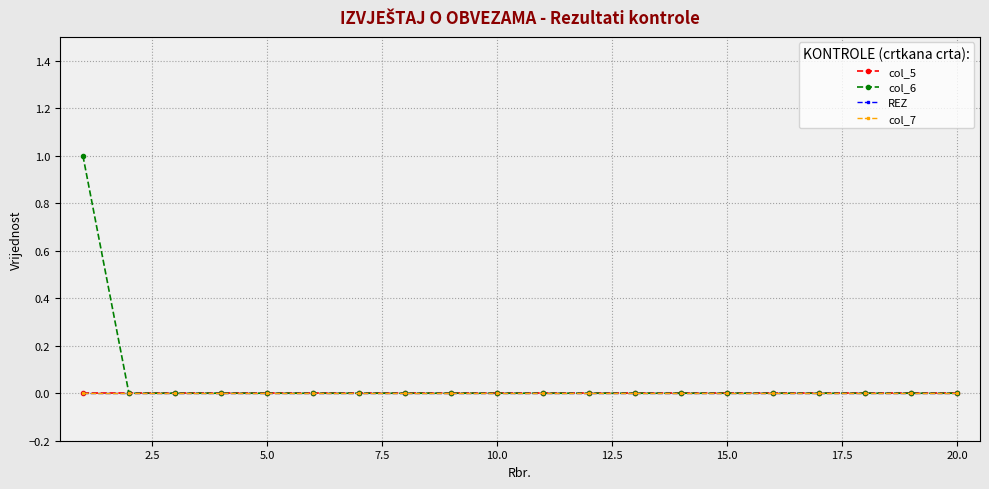

Is this an area chart (filled region under the line)?

No